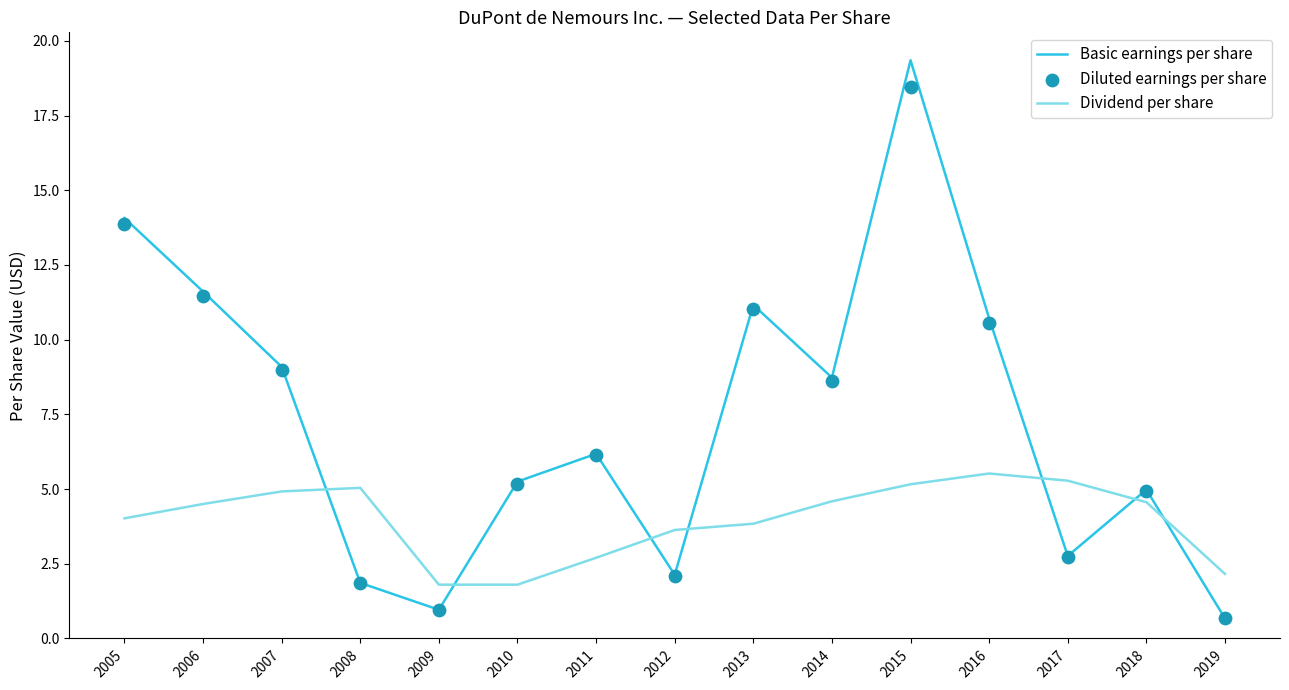

Which series reaches the minimum Y coordinate?

Basic earnings per share